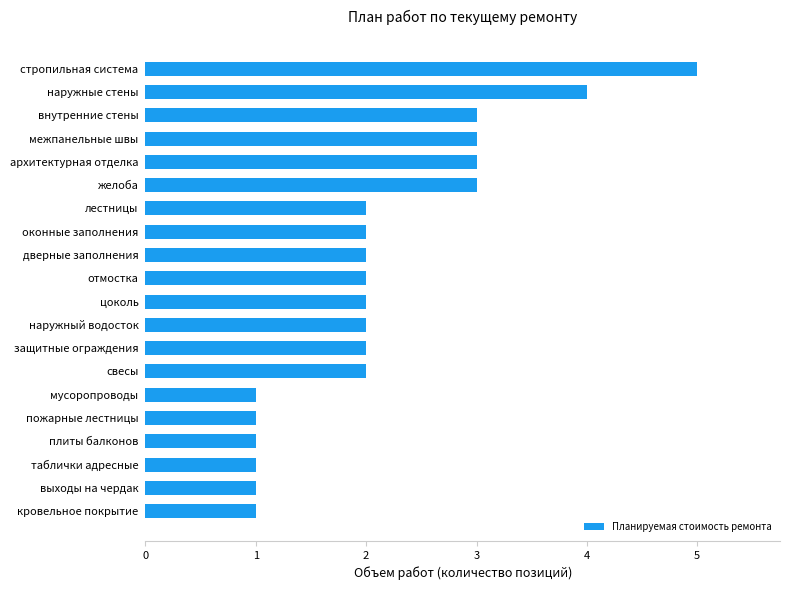

What is the average value?

2